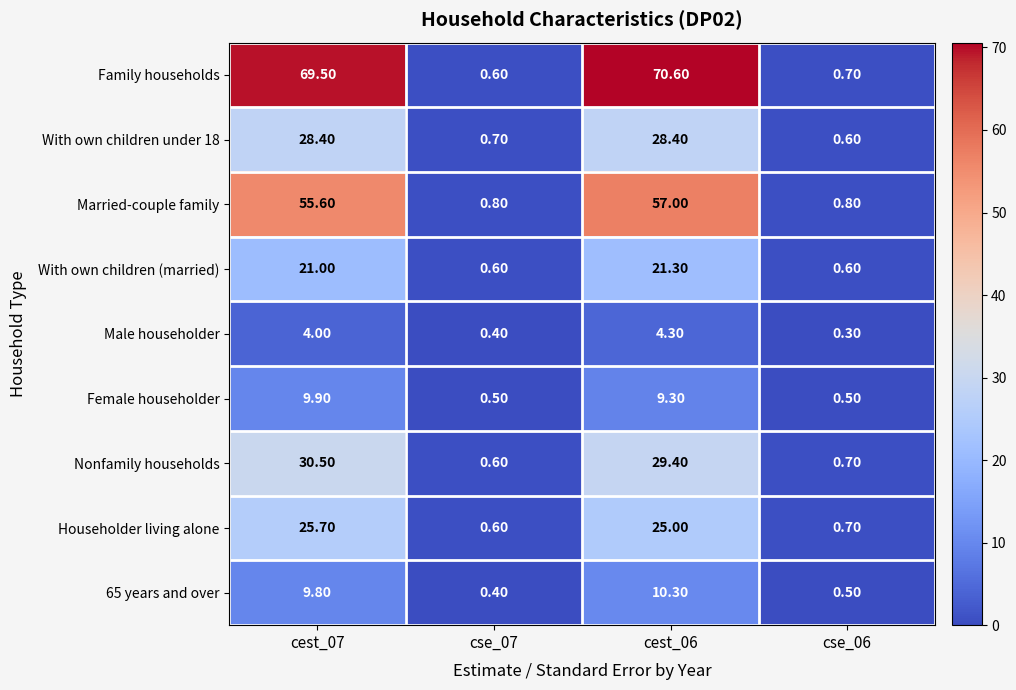

Is the value of Married-couple family at cest_07 greater than the value of With own children (married) at cse_07?

Yes